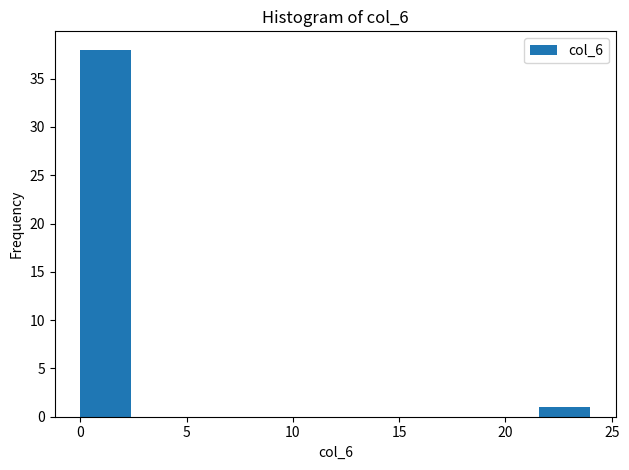

Reading left to right, transcribe this chart: for each bar, give the range it covers on the x-axis and its height. Neither the bar edges nor the heights are printed on the chart, so give them approximately, as read against the axes.

0.0 to 2.4: 38
2.4 to 4.8: 0
4.8 to 7.2: 0
7.2 to 9.6: 0
9.6 to 12.0: 0
12.0 to 14.4: 0
14.4 to 16.8: 0
16.8 to 19.2: 0
19.2 to 21.6: 0
21.6 to 24.0: 1